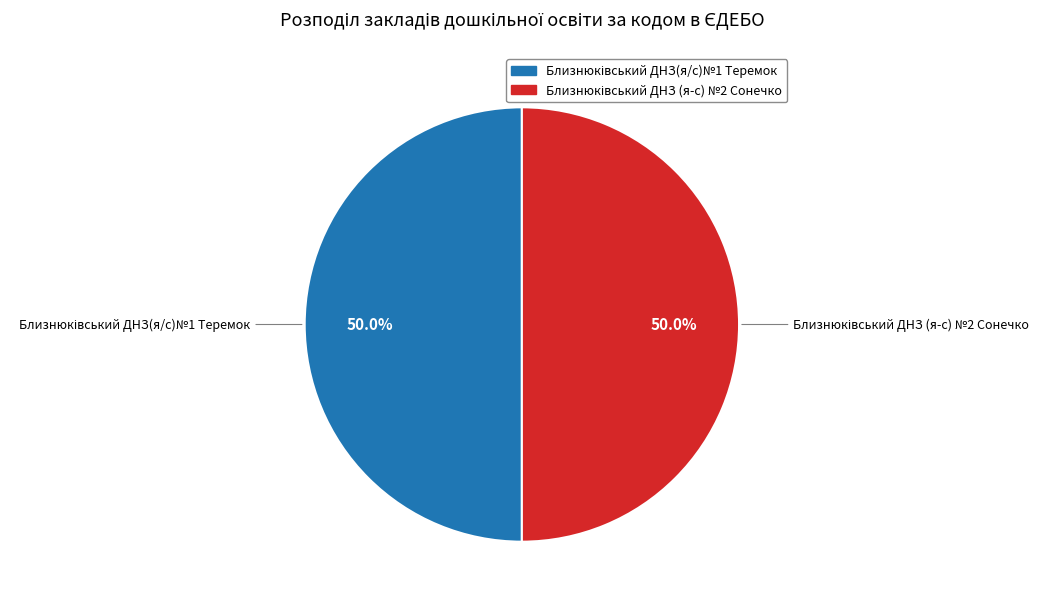

Is it true that Близнюківський ДНЗ (я-с) №2 Сонечко is 64% of the pie?

False